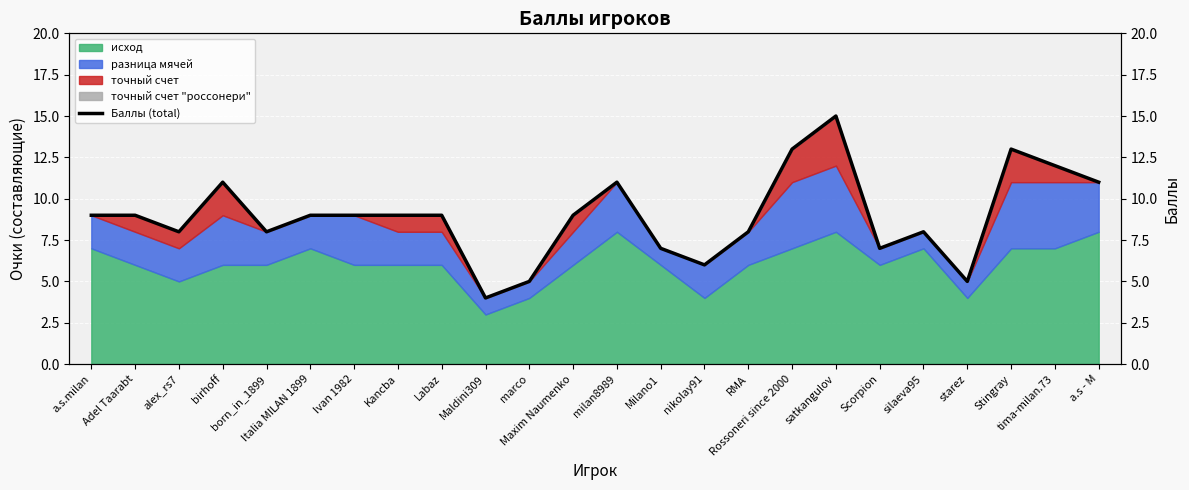

The chart shows a value of 6 at nikolay91. True or false?

True